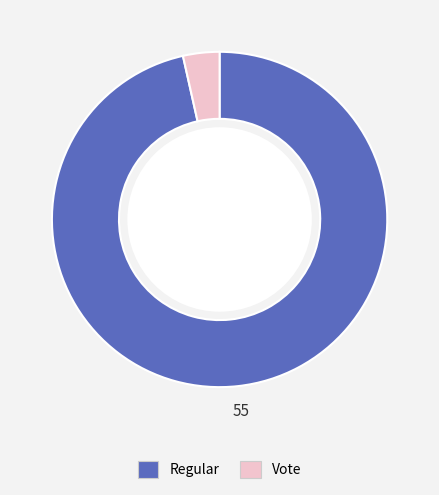

Rank the categories by value from lowest to highest.

Vote, Regular